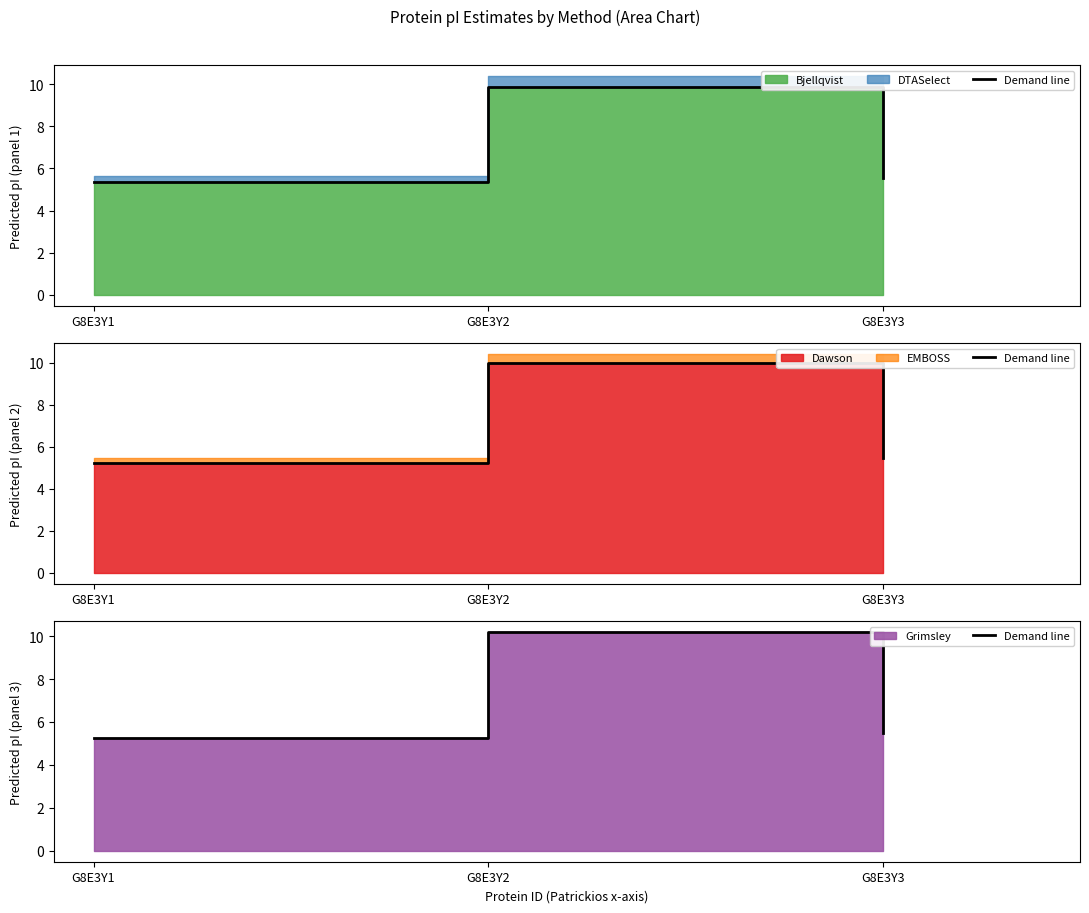

Does the chart display data point markers on the line(s)?

No